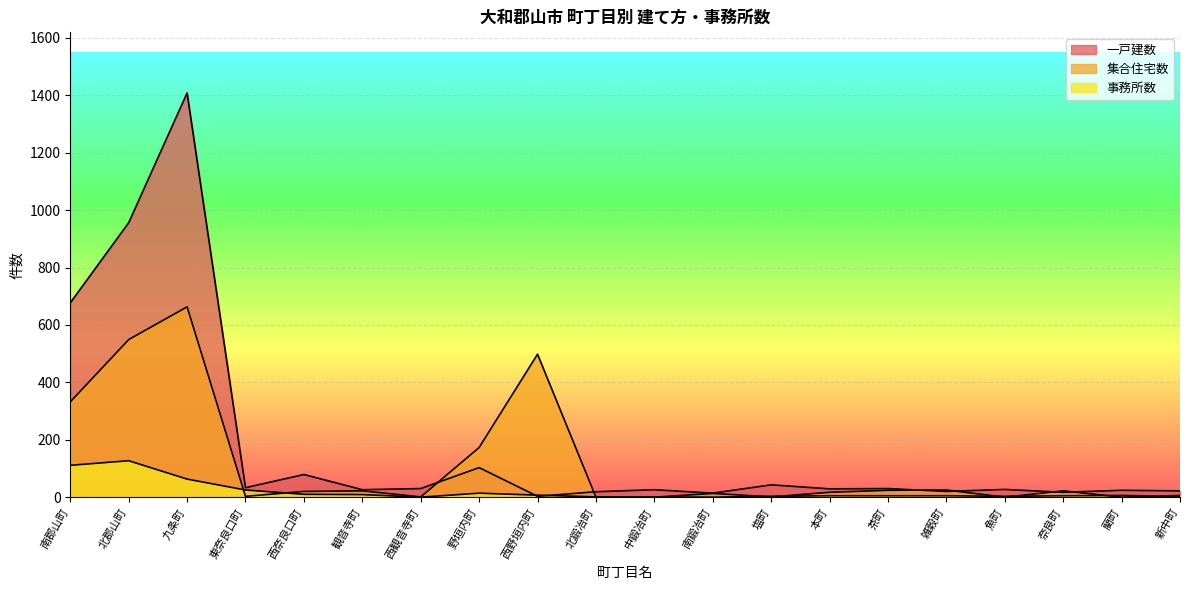

Is it true that 一戸建数 equals 26 at 観音寺町?

True